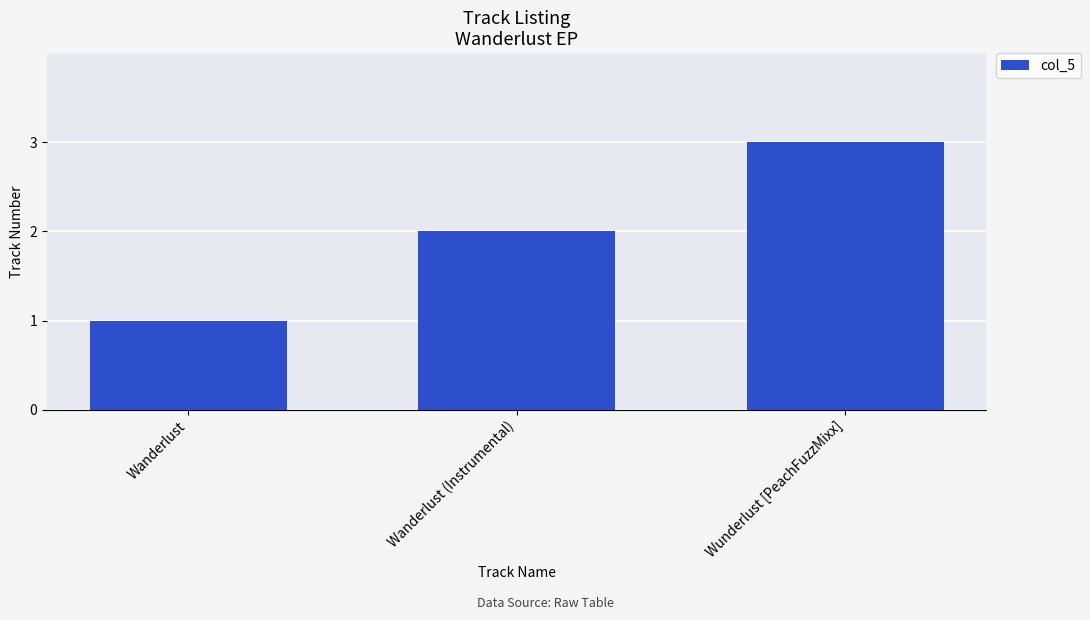

Reading left to right, transcribe all the data shown in this chart.

1	2	3